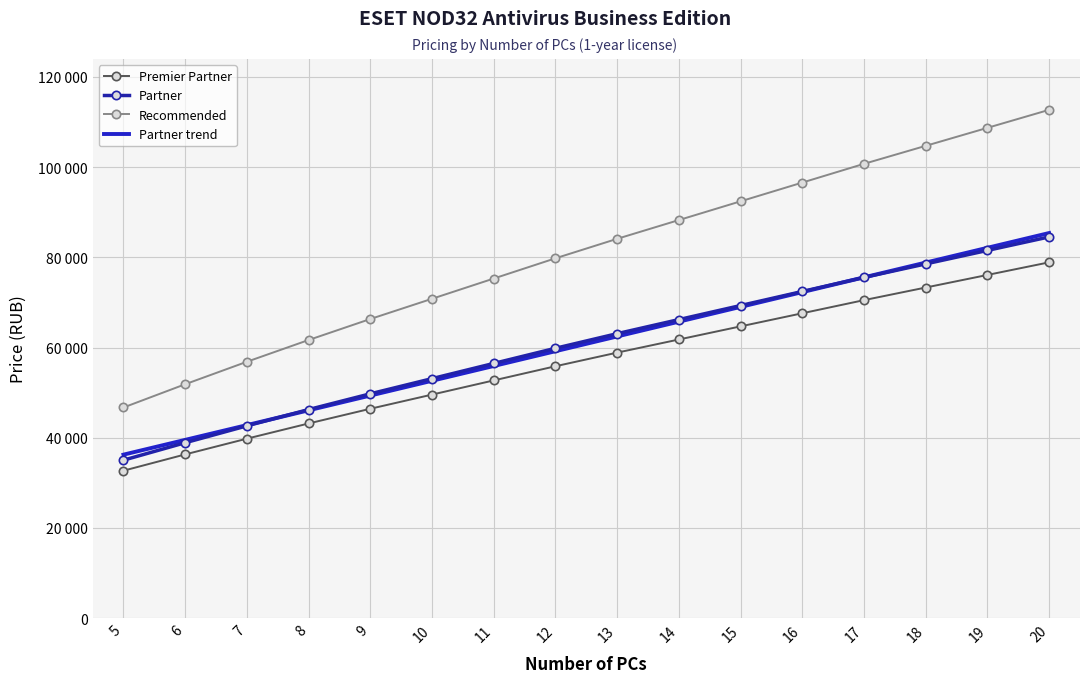

Which series has the widest spread of values?

Recommended